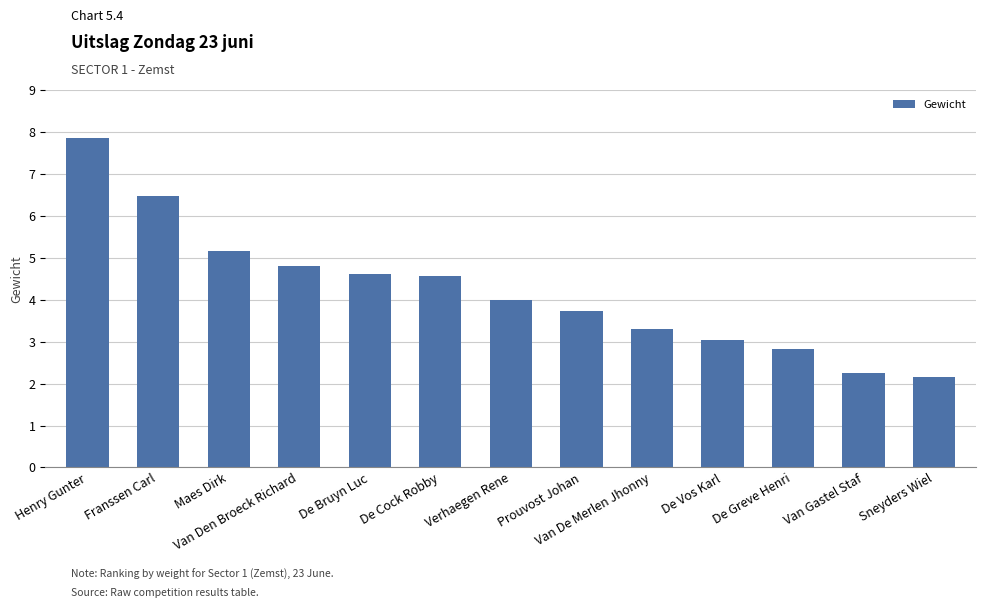

What is the difference between the values at Prouvost Johan and Van Gastel Staf?

1.5